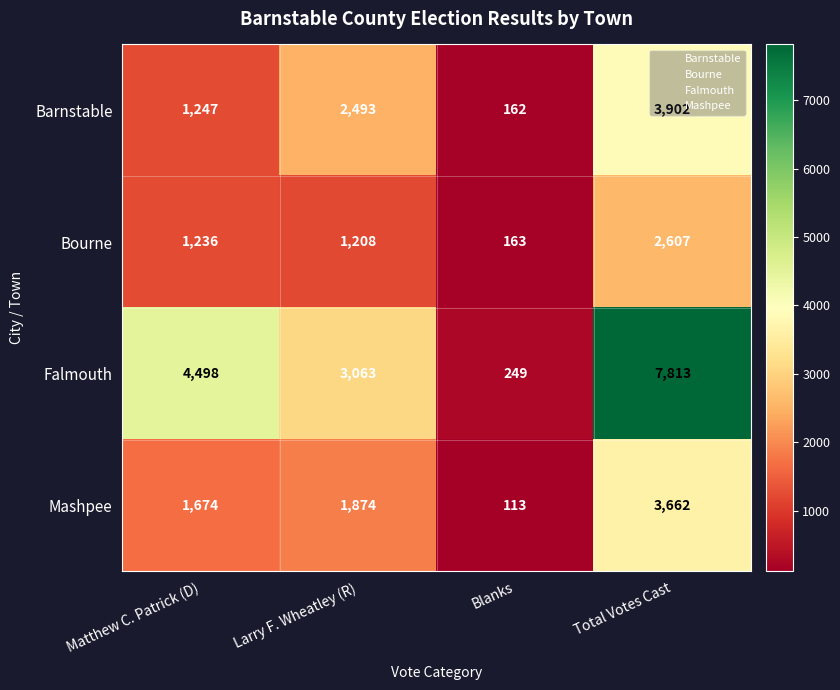

Count the Falmouth values in the range 3063 to 7813.

3